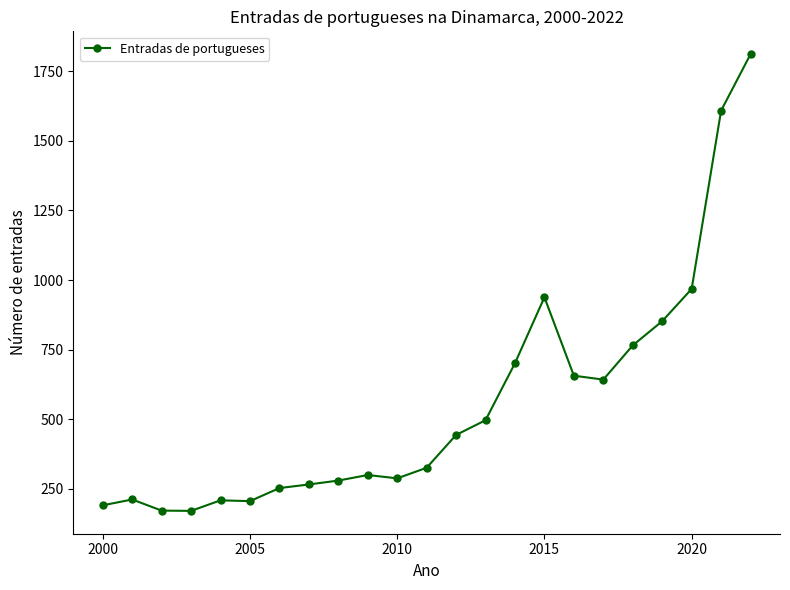

What is the sum of all values?

12744